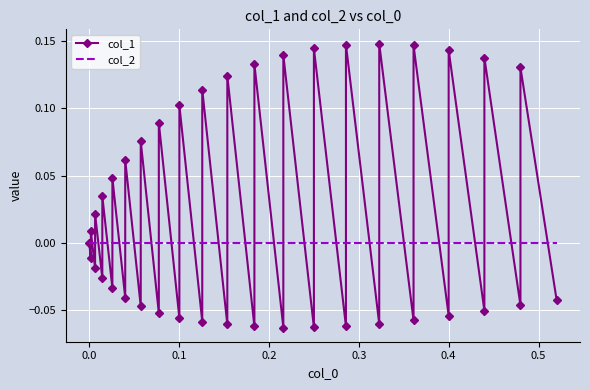

Which series has the largest range (max minus min)?

col_1